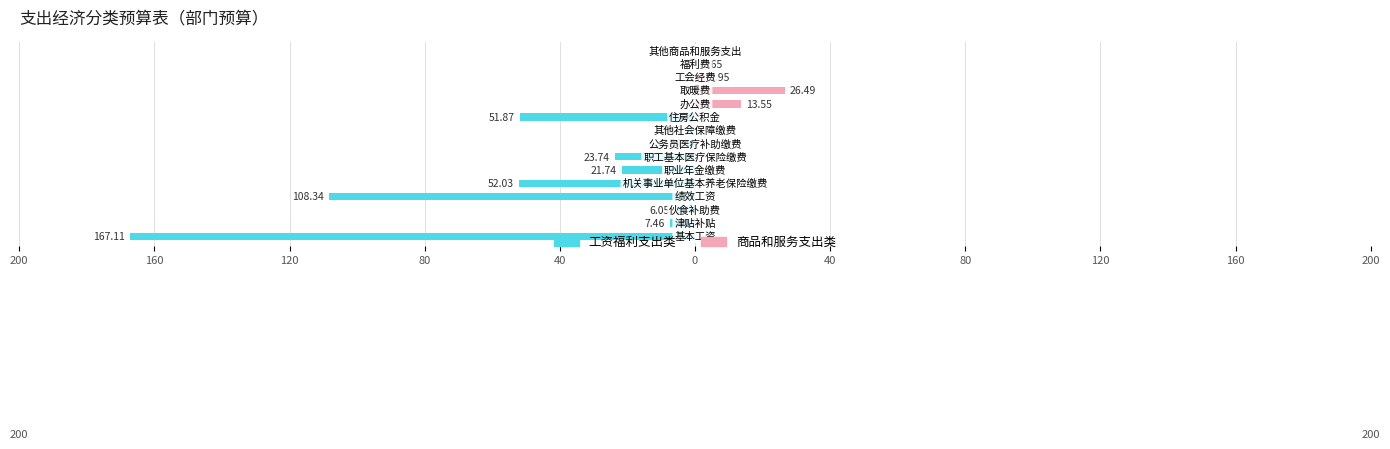

How many values in 商品和服务支出类 are above zero?

5